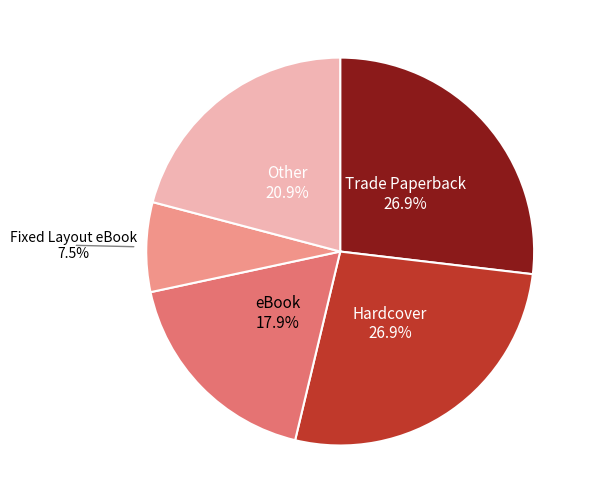

Does any single category account for the majority?

No